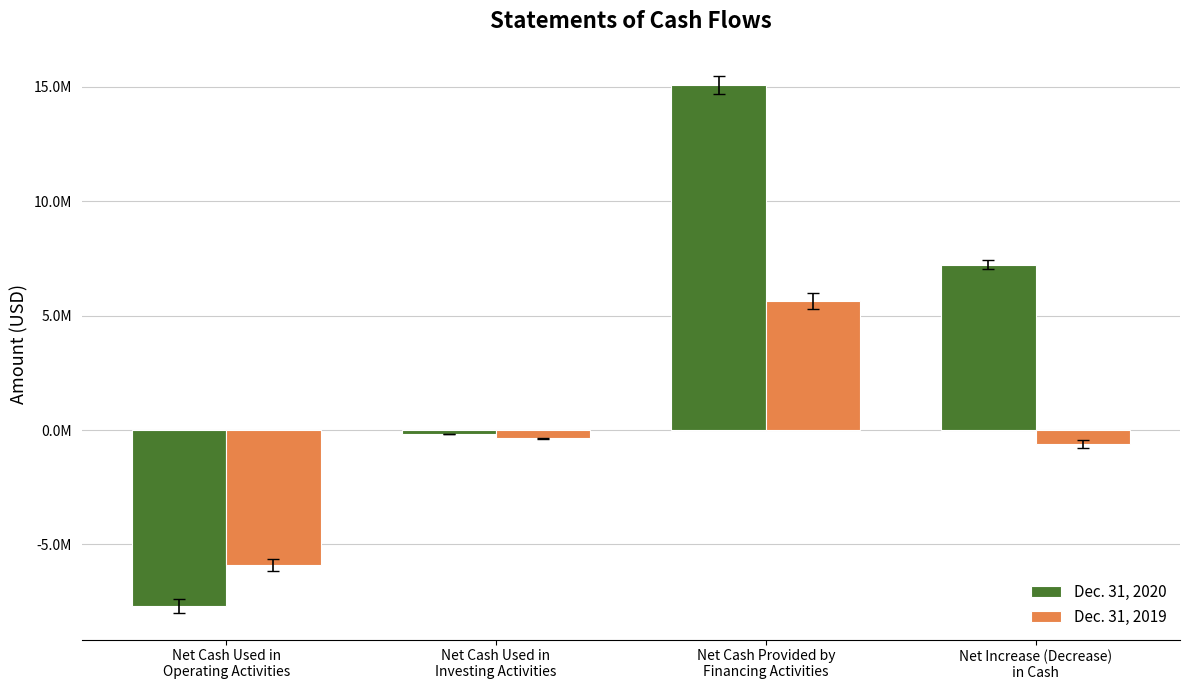

Rank the series at Net Cash Provided by
Financing Activities from lowest to highest value.

Dec. 31, 2019, Dec. 31, 2020